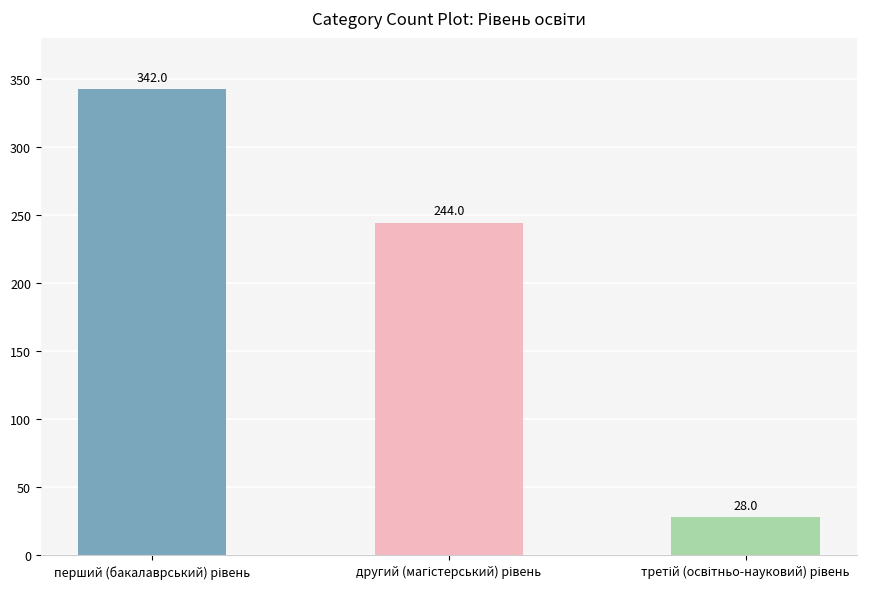

What is the value of the 3rd bar from the left?

28